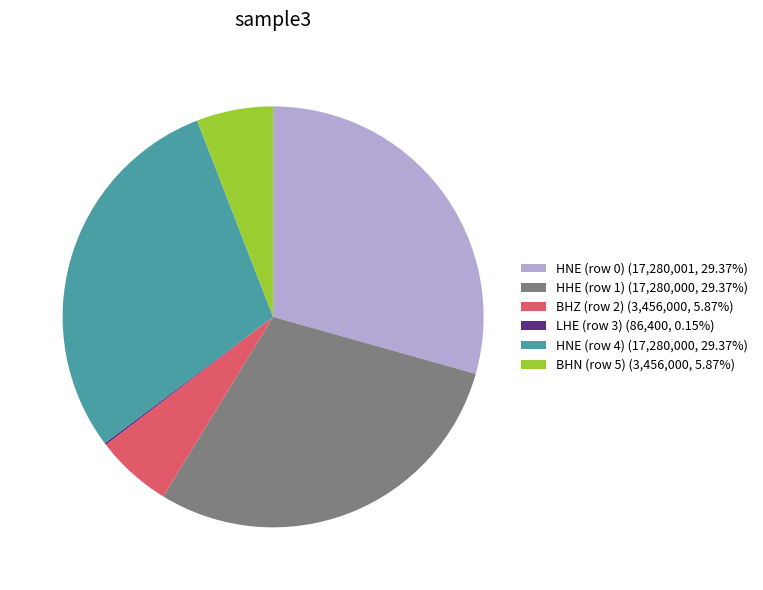

Is the sum of HNE (row 4) (17,280,000, 29.37%) and HNE (row 0) (17,280,001, 29.37%) greater than half?

Yes